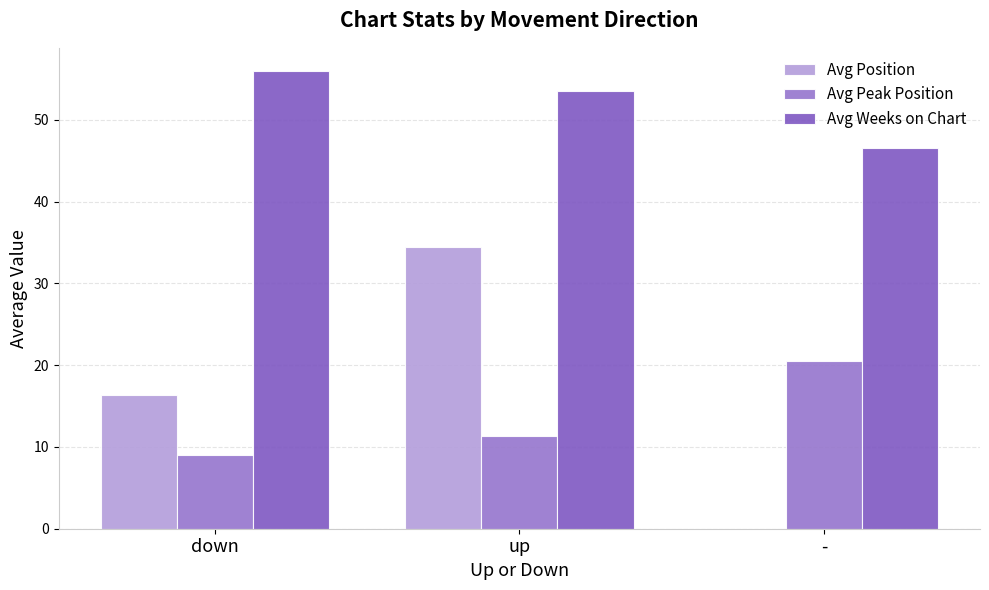

Reading right to left, list all the values displayed in this chart.

Avg Position: 0.0	34.5	16.4
Avg Peak Position: 20.5	11.3	9.0
Avg Weeks on Chart: 46.5	53.6	56.0